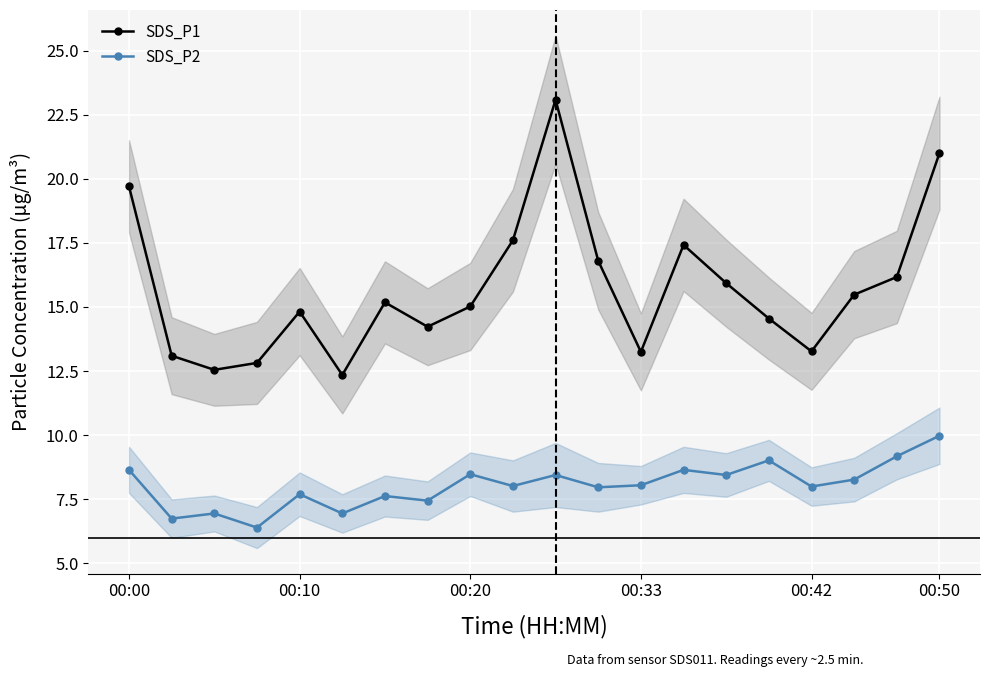

In SDS_P1, how many points are lower than both neighbors (excluding endpoints)?

5